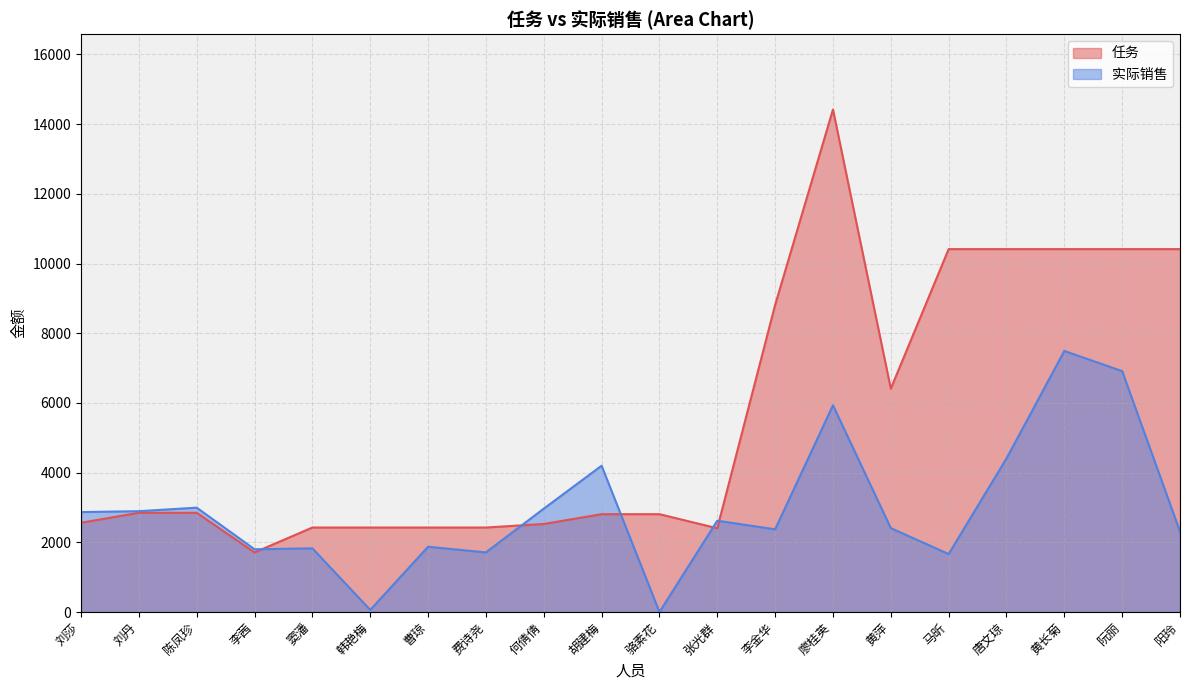

At how many categories does at least one series exceed 13771?

1